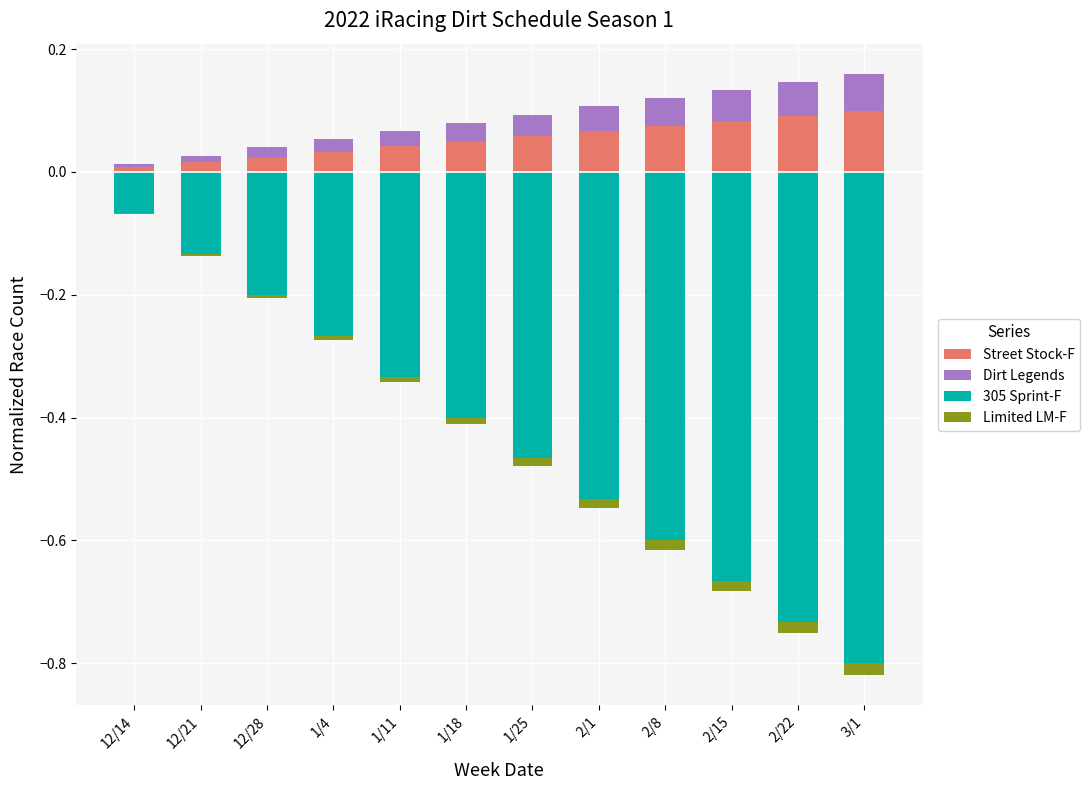

Does the chart contain any negative values?

Yes